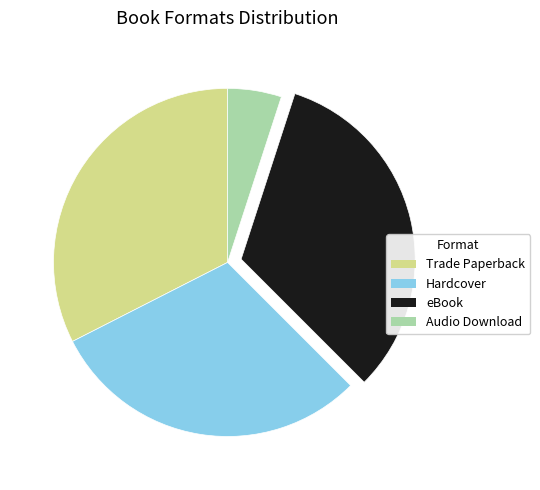

Is the sum of eBook and Hardcover greater than half?

Yes